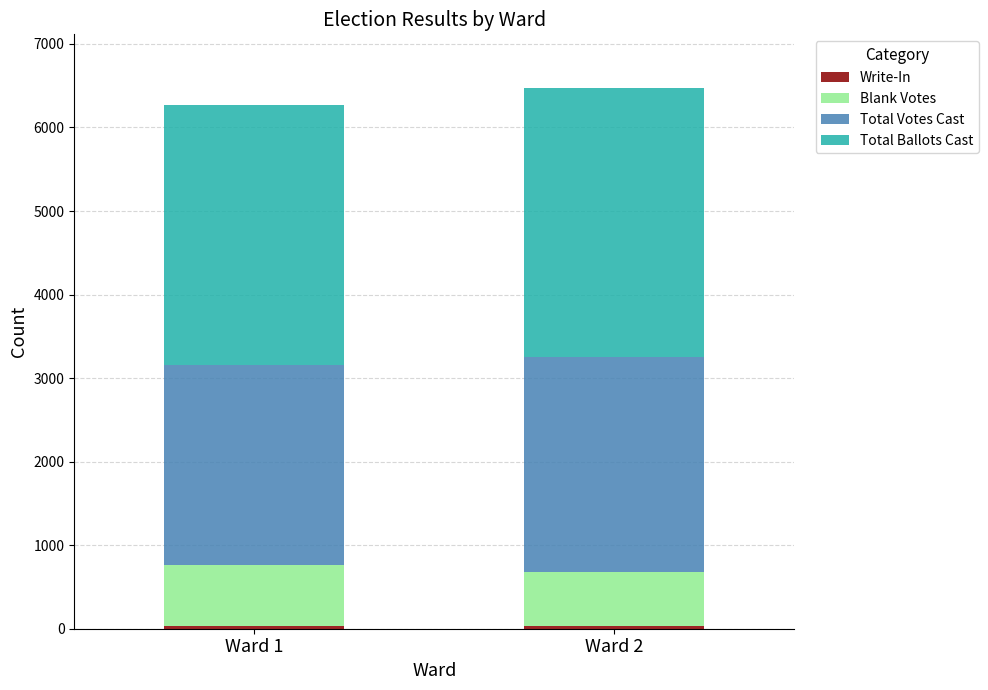

What is the sum of the Total Votes Cast values at Ward 1 and Ward 2?

4962